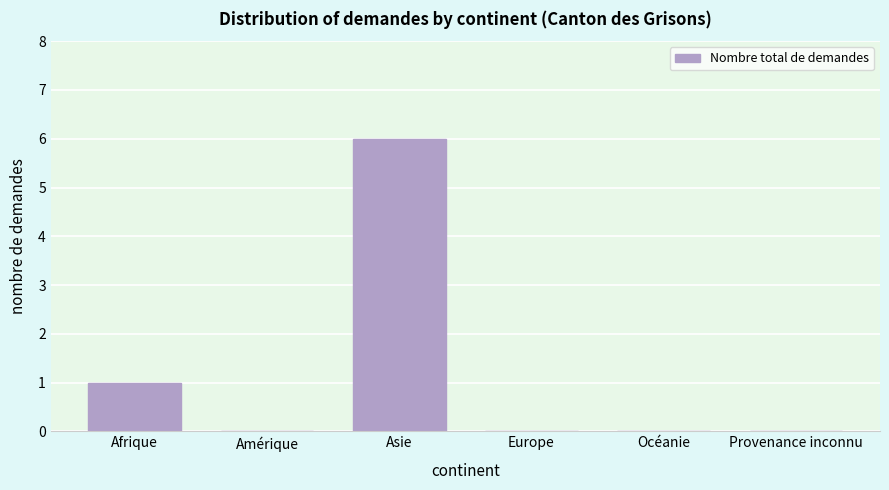

Reading left to right, transcribe all the data shown in this chart.

Afrique=1	Amérique=0	Asie=6	Europe=0	Océanie=0	Provenance inconnu=0